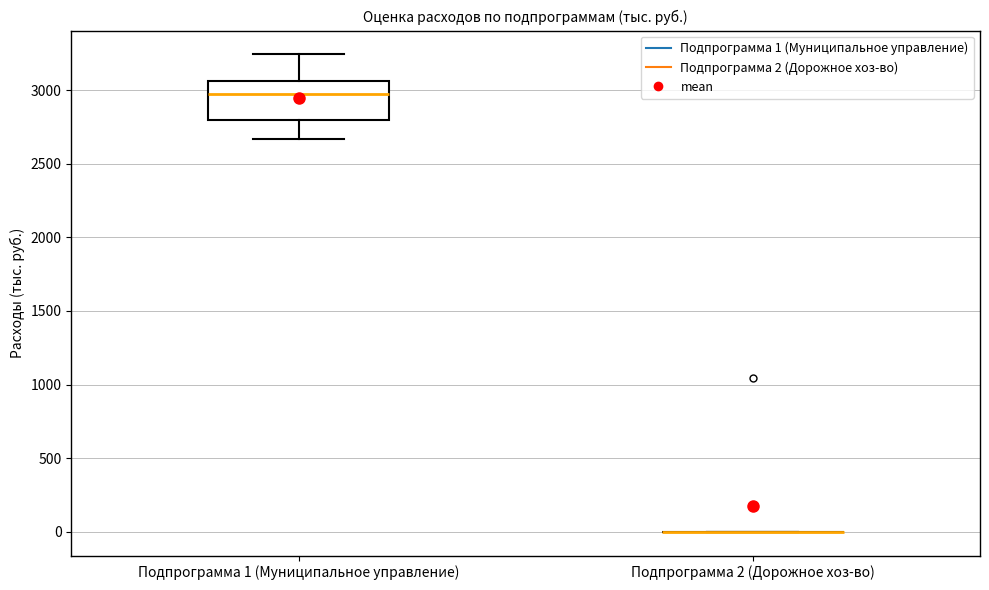

Reading left to right, read every box against the y-axis: the position of its median line, the range the box covers, and the ends of its whiskers. The values are not printed on the chart, so give them approximately, as read against the axis.

Подпрограмма 1 (Муниципальное управление): median 2950, box 2800 to 3050, whiskers 2650 to 3250
Подпрограмма 2 (Дорожное хоз-во): box collapsed to a line at 0, whiskers 0 to 0